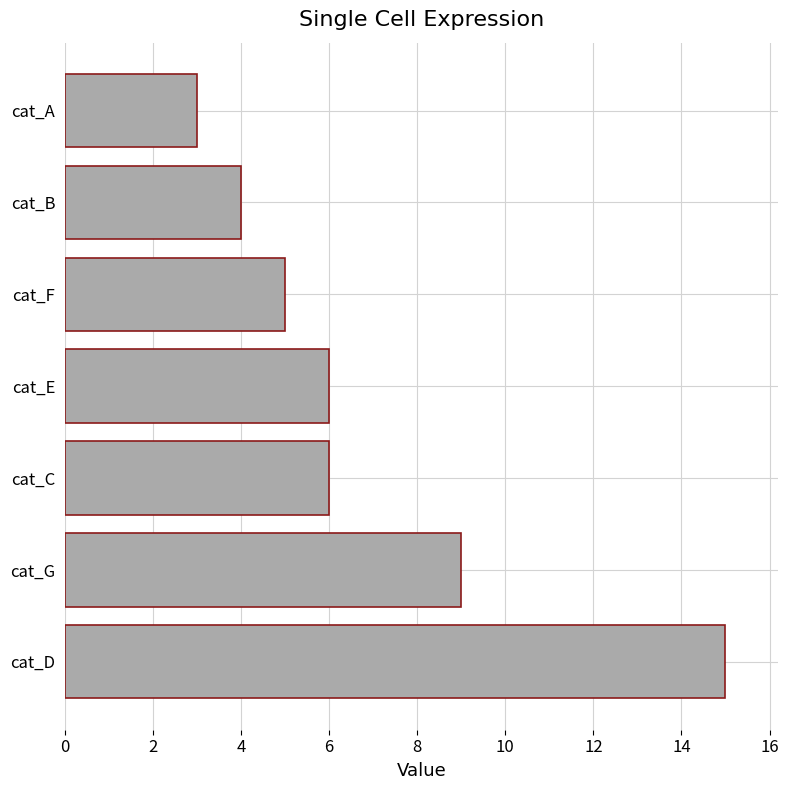

Approximately how many times larger is the value at cat_G compared to cat_B?

2.2